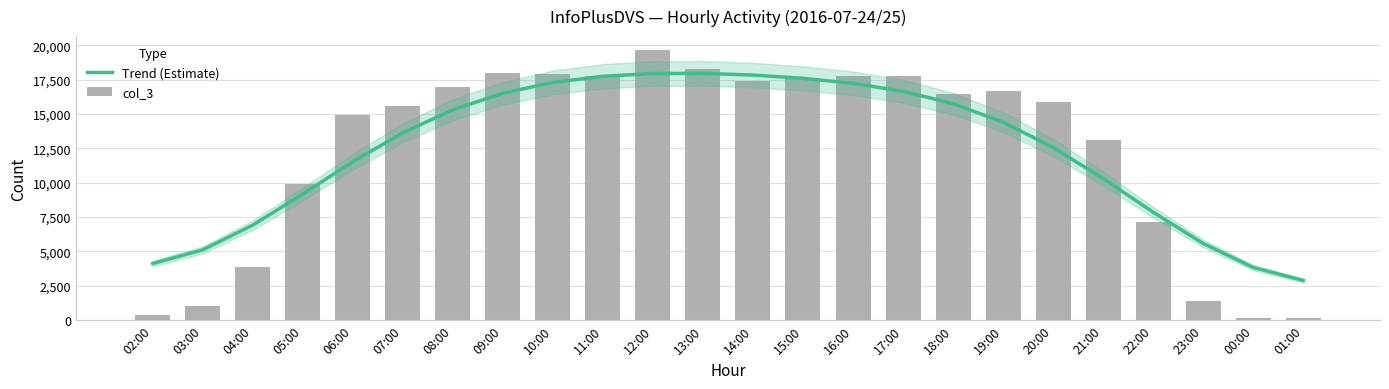

What is the difference between the second highest and second lowest values in the col_3 series?

18045